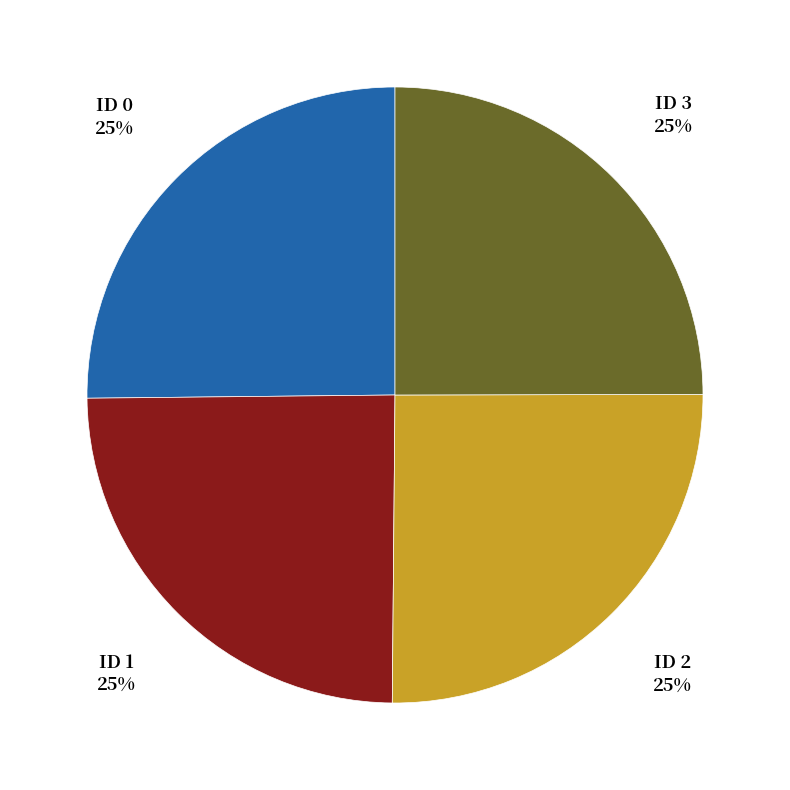

Does any single category account for the majority?

No